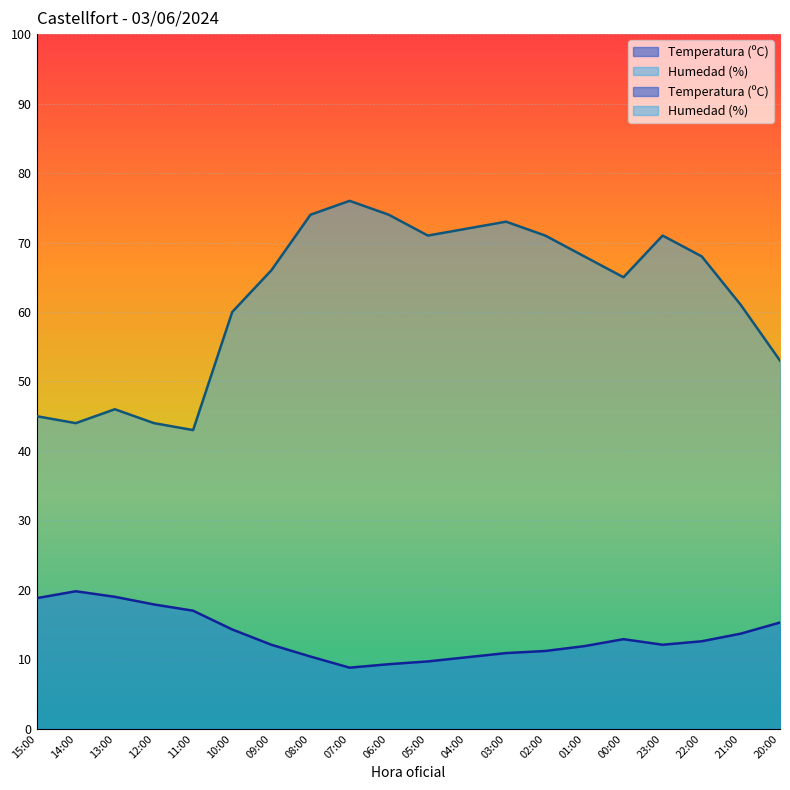

How many interior local valleys does the Temperatura (ºC) series have?

2